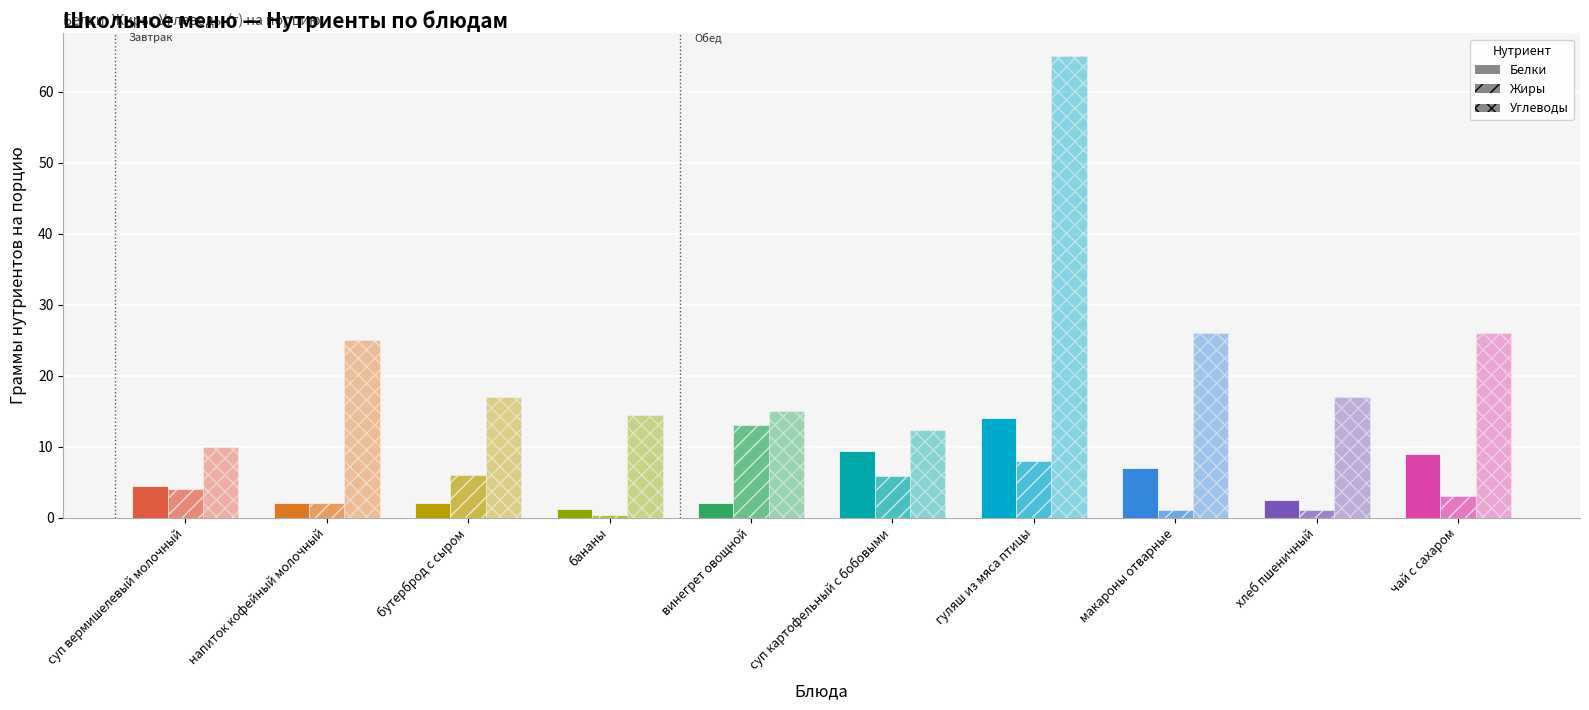

Between бутерброд с сыром and чай с сахаром, which series saw the biggest shift?

Углеводы